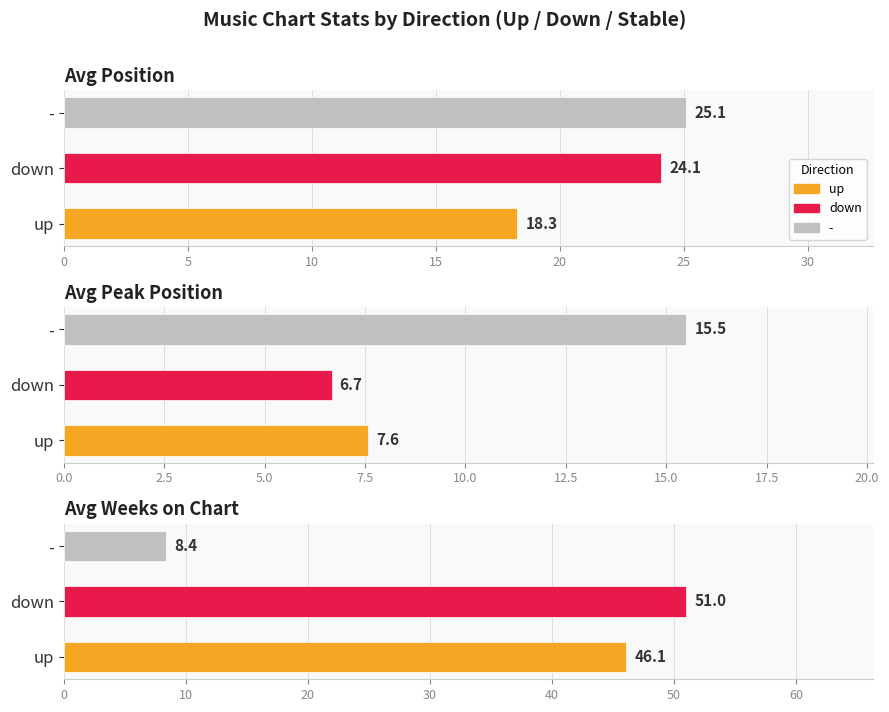

How many groups of bars are there?

3